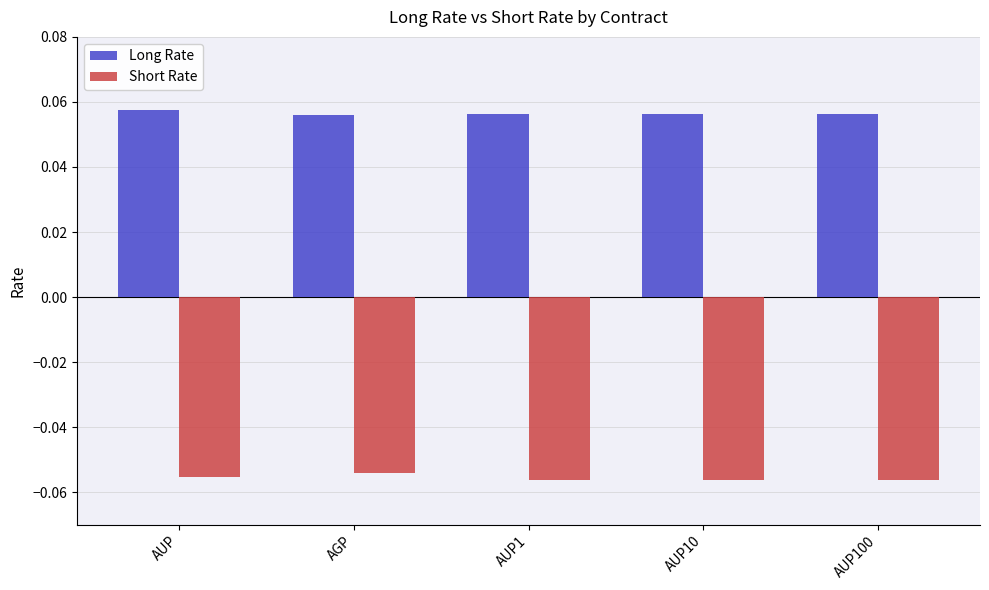

True or false: Short Rate has a value of -0.0 at AUP.

False